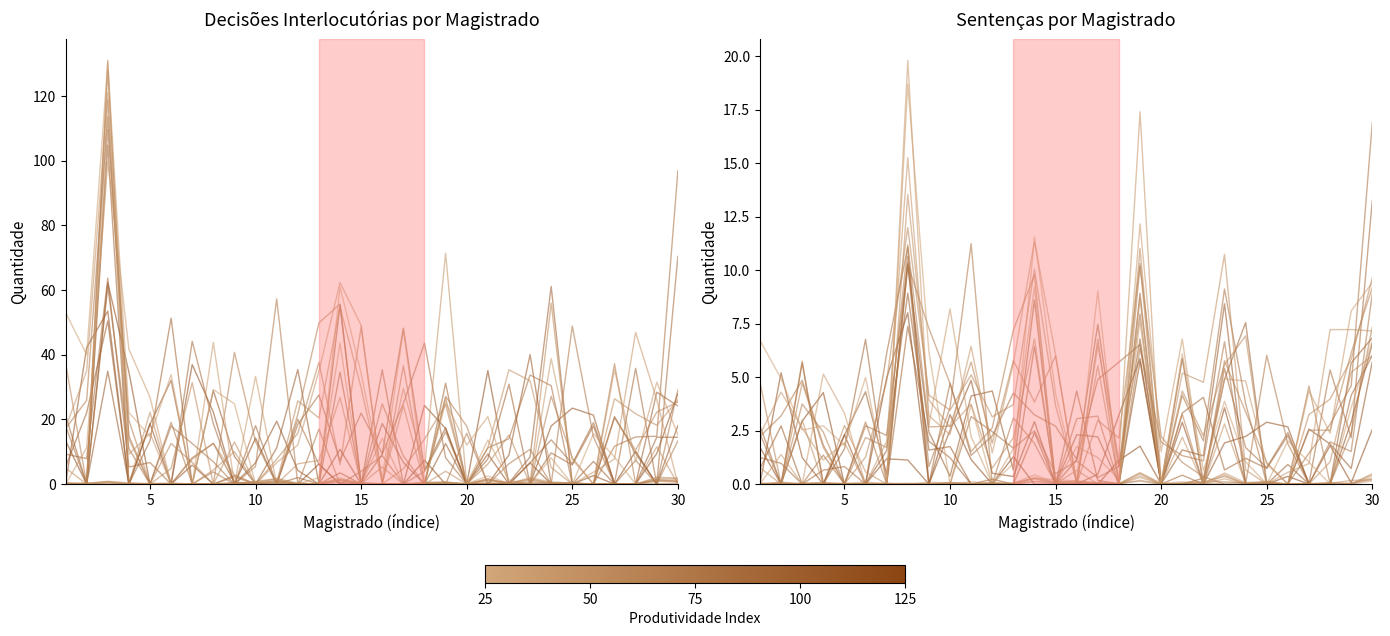

Which label corresponds to the smallest value in the chart?

5